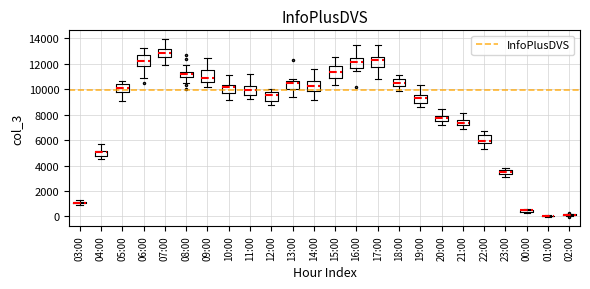

Where does the lower whisker of the box for 20:00 end on the y-axis? The values are not printed on the chart, so give them approximately, as read against the axis.

7200